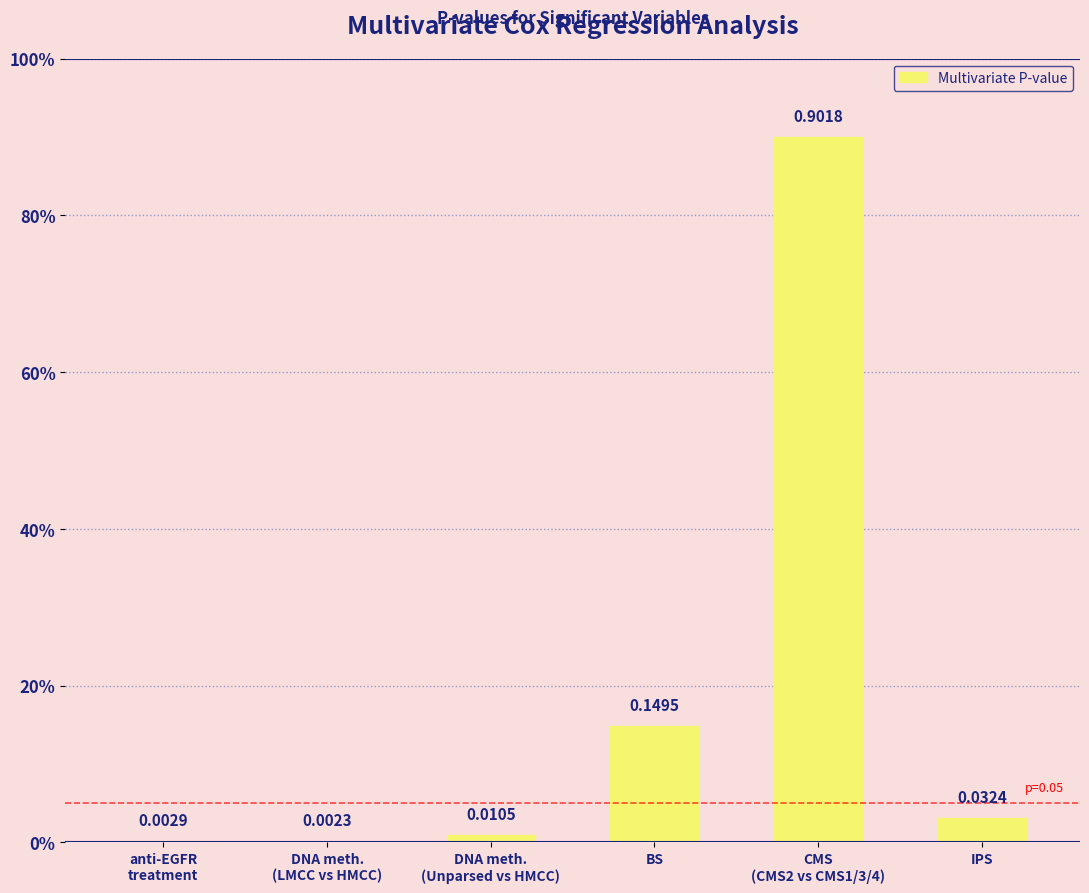

What is the change in value from anti-EGFR
treatment to CMS
(CMS2 vs CMS1/3/4)?

+0.9